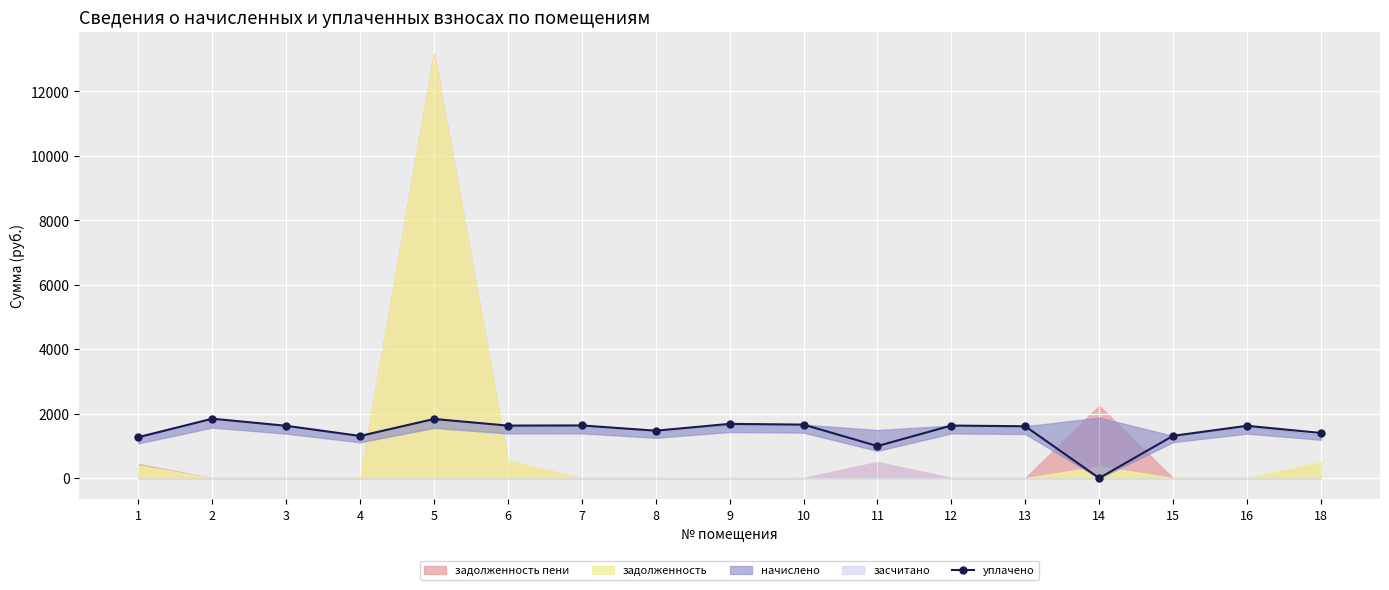

How many positive values are there?

16